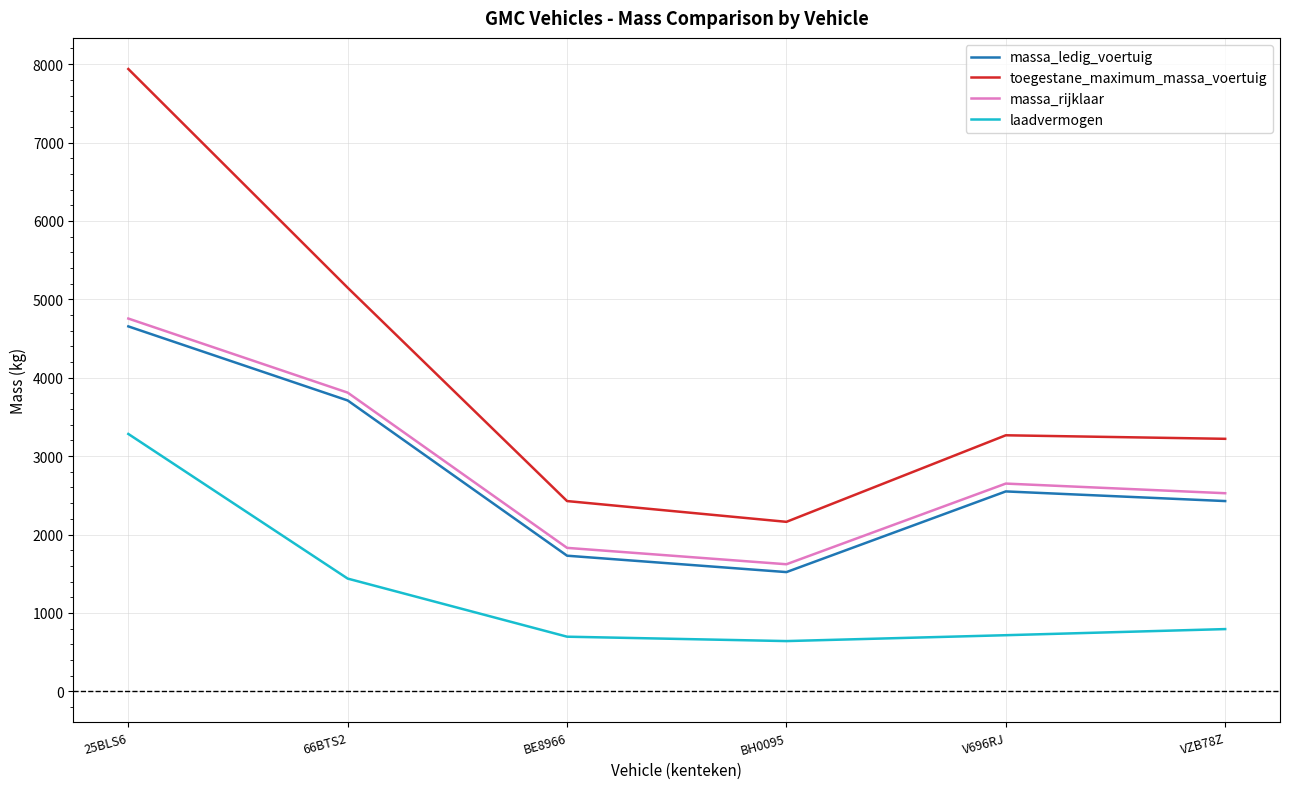

Read the massa_rijklaar value at BE8966.

1830